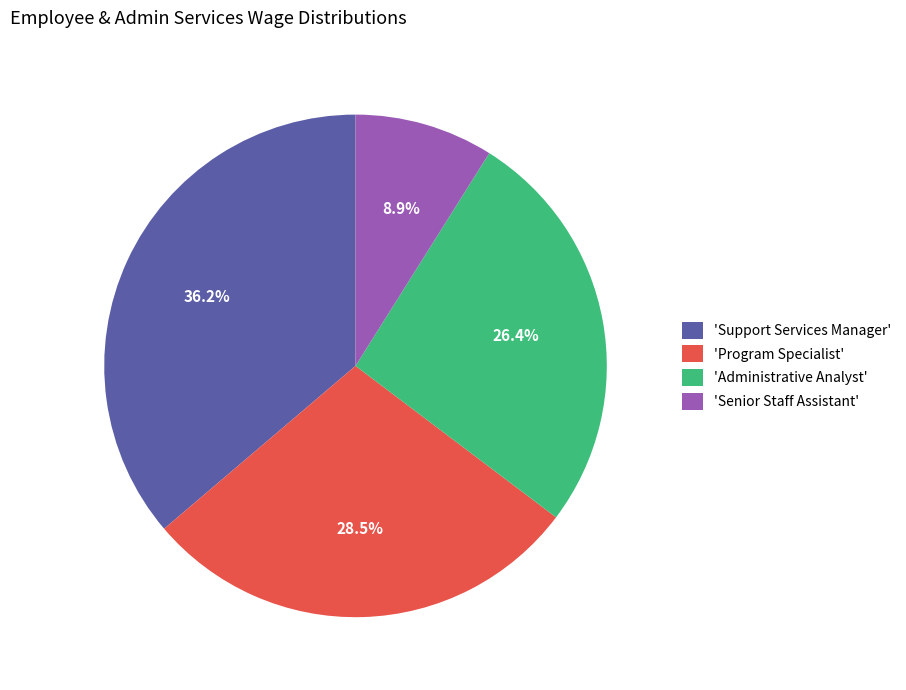

Is 'Program Specialist' the majority of the pie?

No